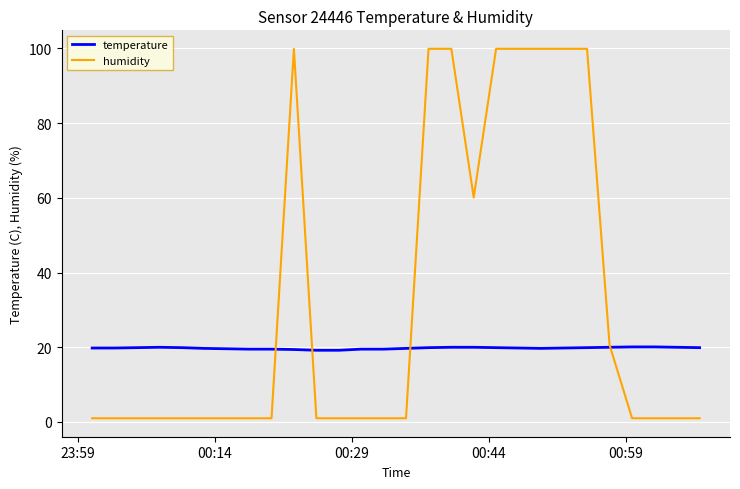

Which series has the largest total across all categories?

humidity